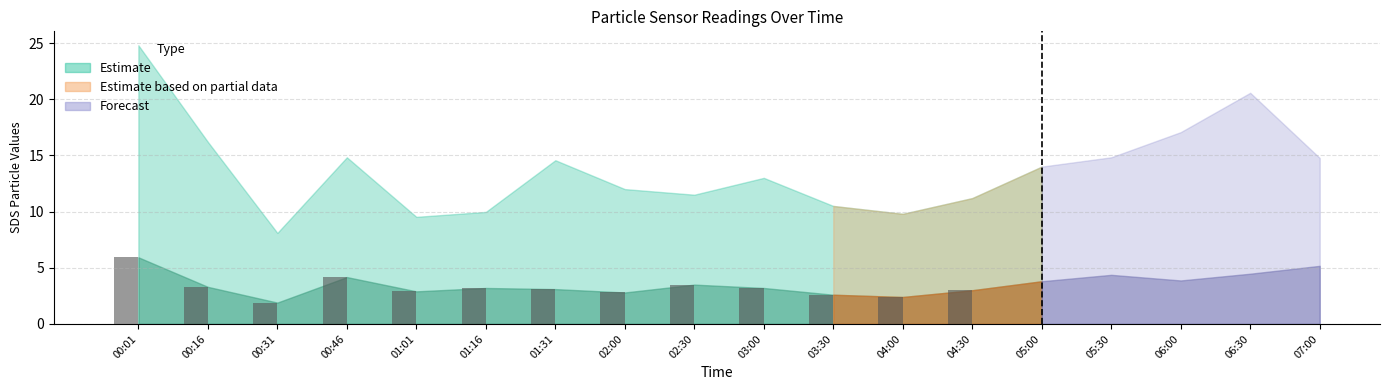

The value at 03:00 is 3.2. True or false?

True